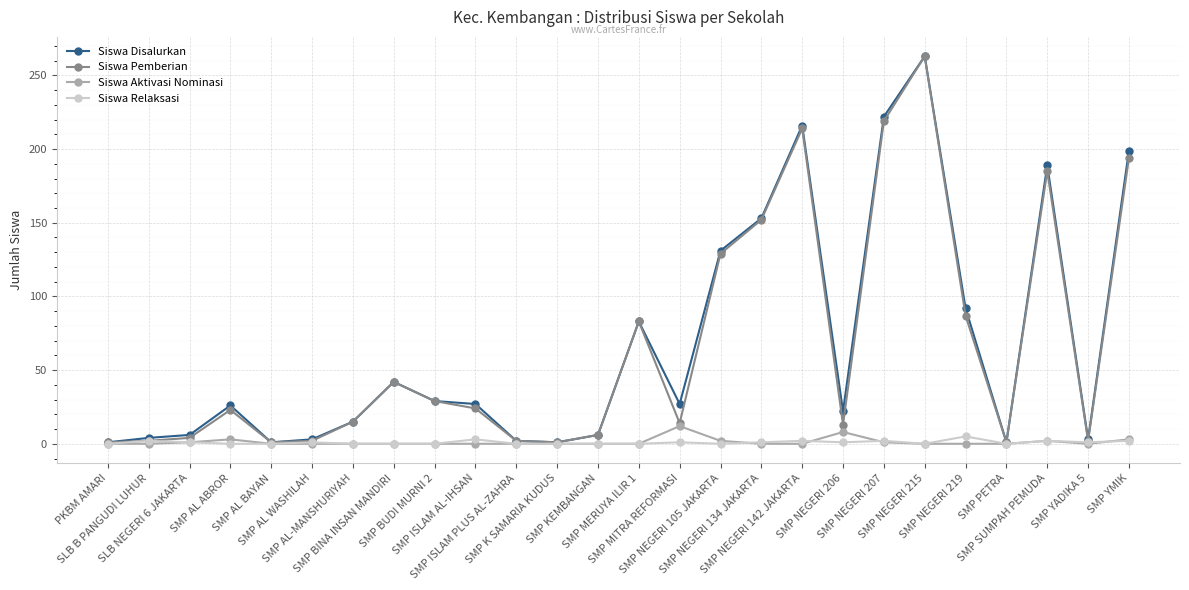

What is the label of the 26th point from the right?

PKBM AMARI